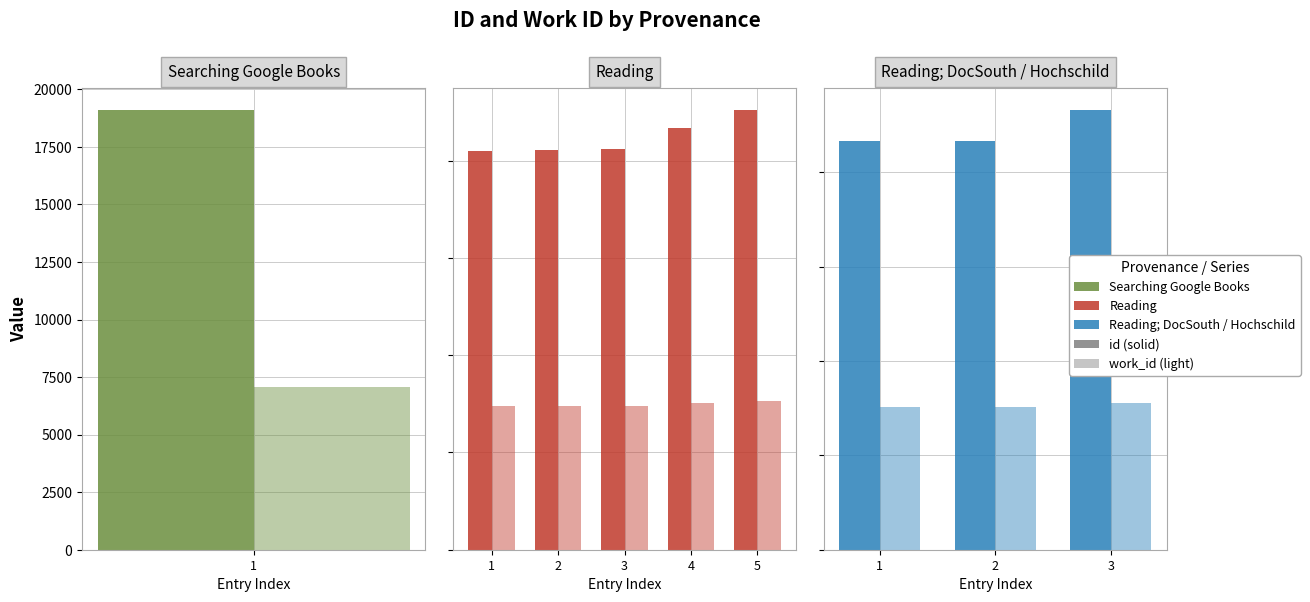

Which series has the largest range (max minus min)?

id